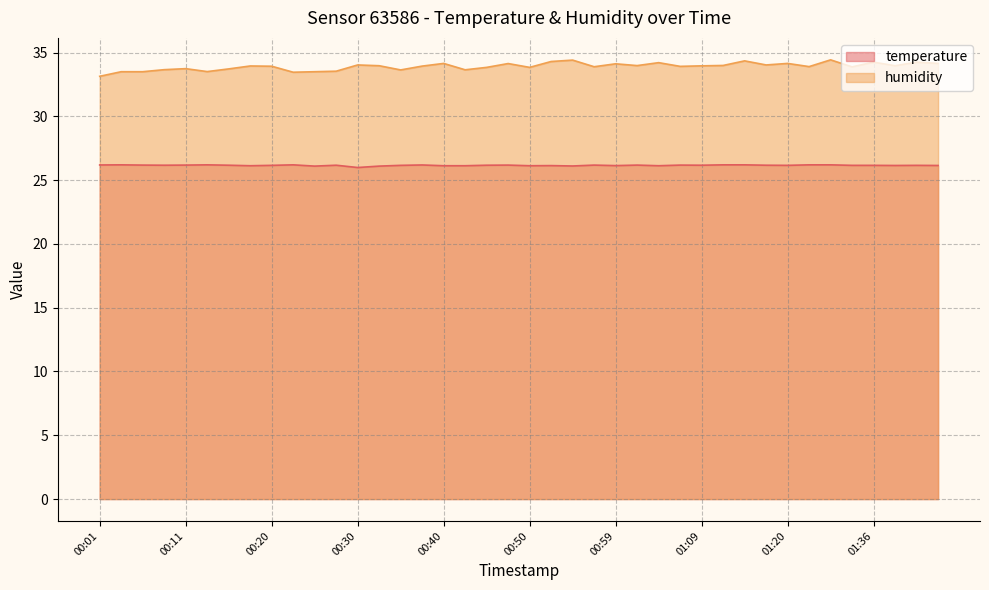

Where does the temperature series first go above 26?

00:01